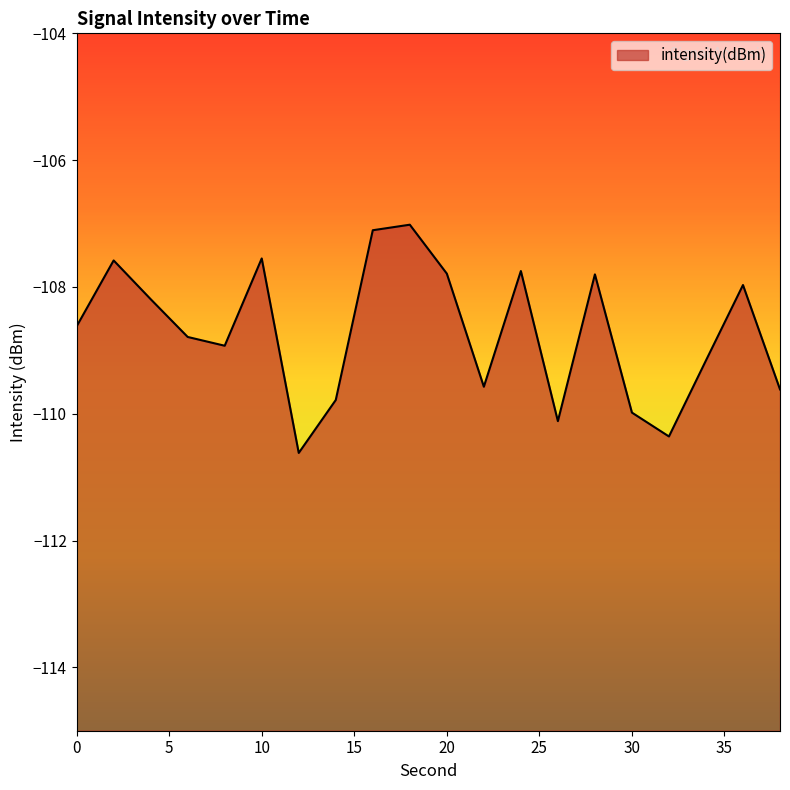

Where is the data nearest to the value -108?

36